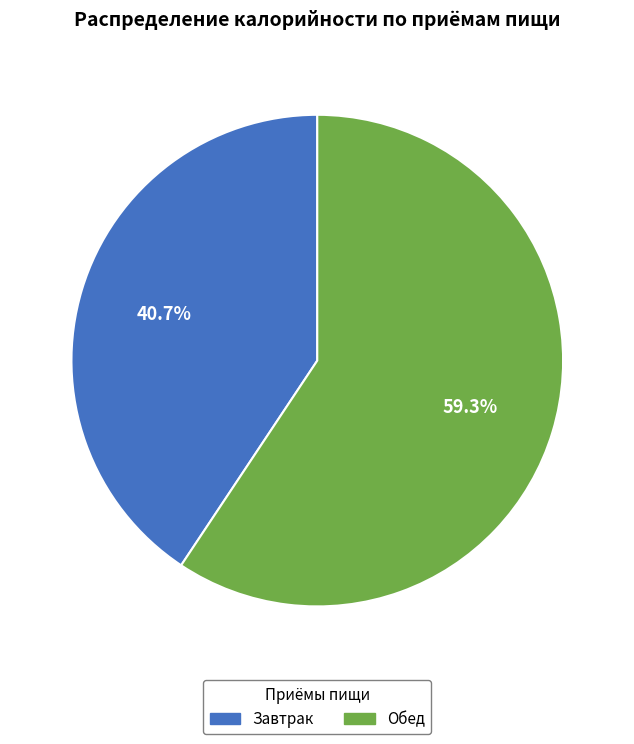

Which slice is the largest?

Обед